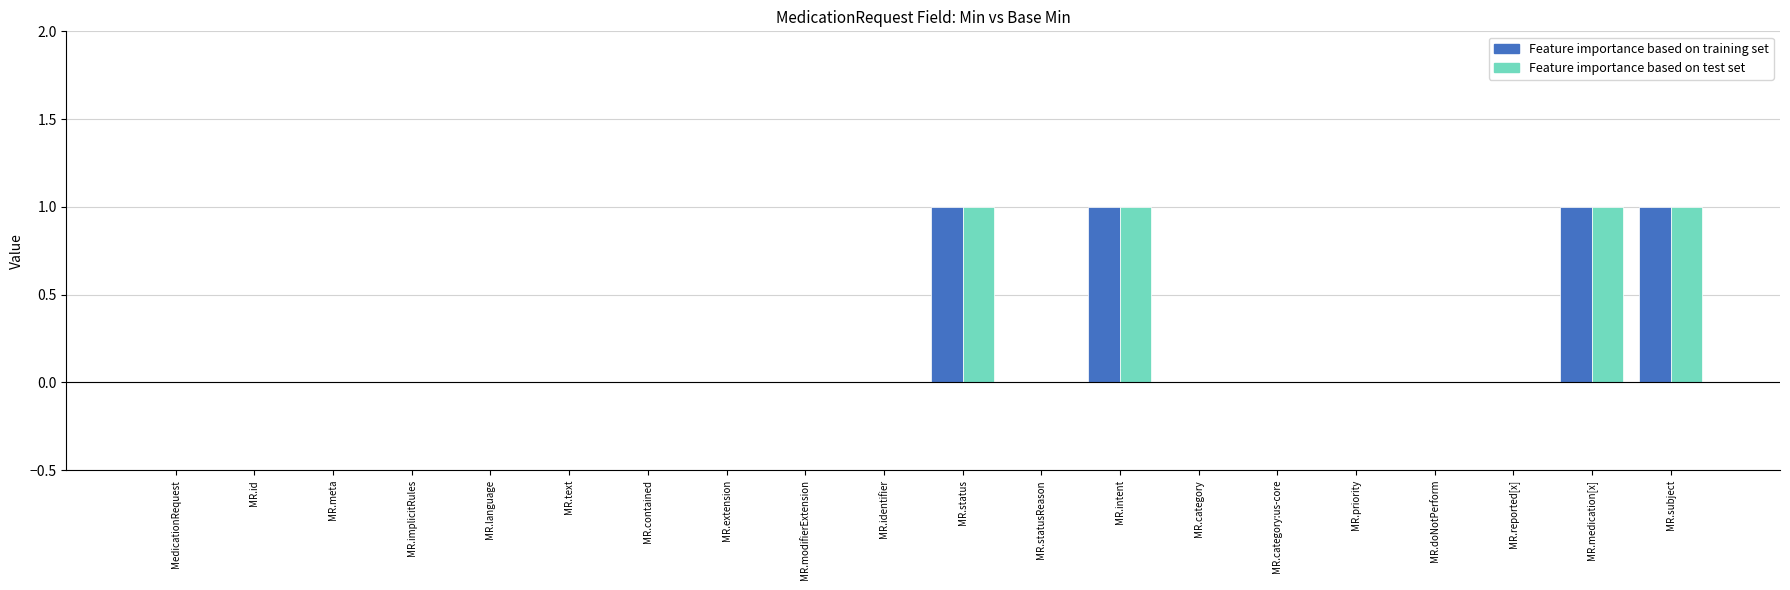

At which category is the sum across all series the highest?

MR.status